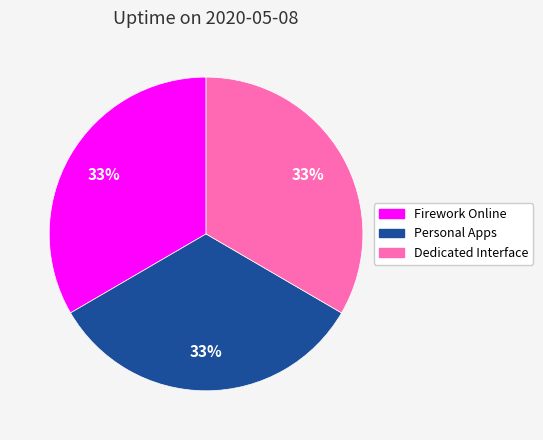

To the nearest percent, what is the combined percentage of Dedicated Interface and Firework Online?

67%